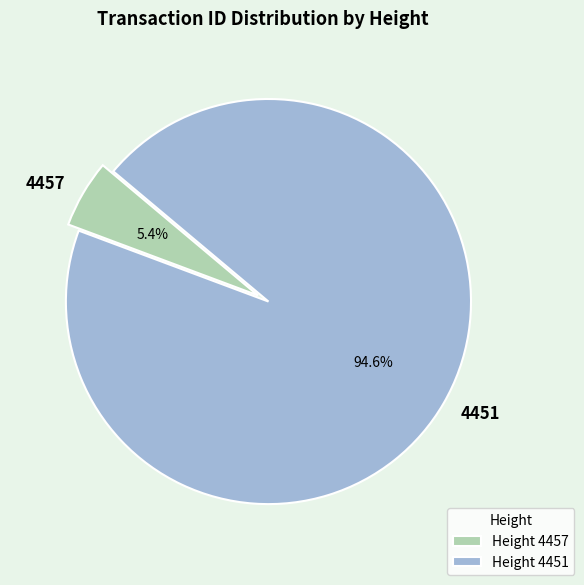

Is it true that 4451 is 80% of the pie?

False